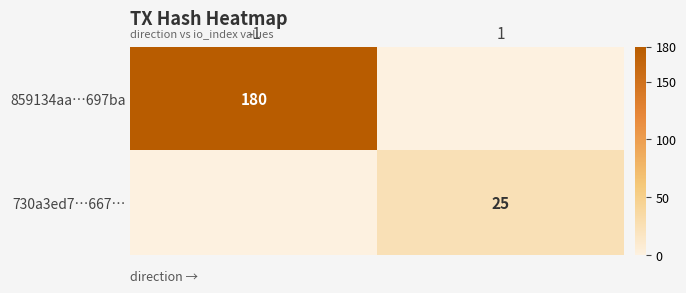

Is it true that 859134aa…697ba equals 307 at -1?

False